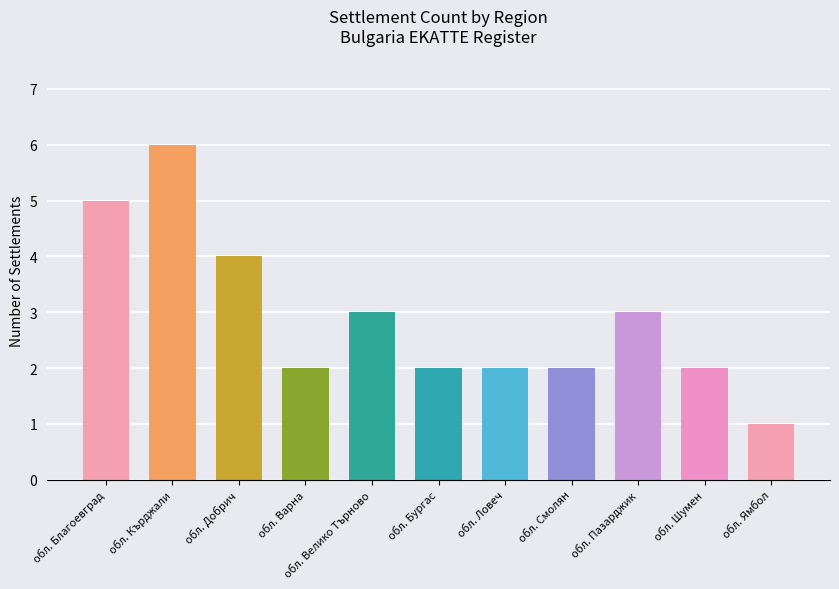

What is the value of the 5th bar from the left?

3